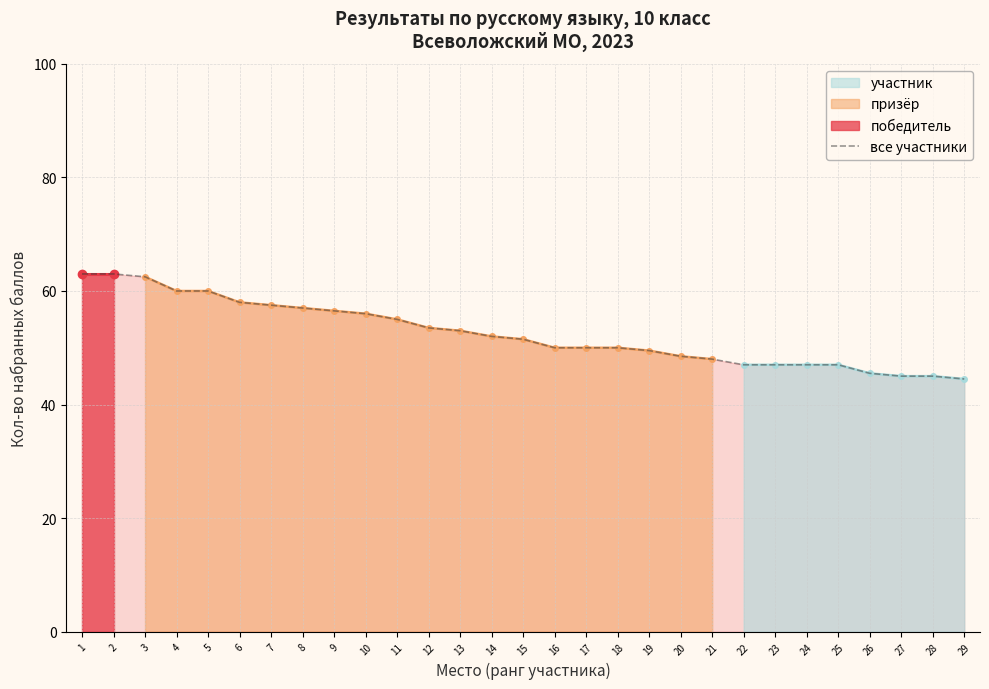

Rank the categories by value from lowest to highest.

29, 27, 28, 26, 22, 23, 24, 25, 21, 20, 19, 16, 17, 18, 15, 14, 13, 12, 11, 10, 9, 8, 7, 6, 4, 5, 3, 1, 2